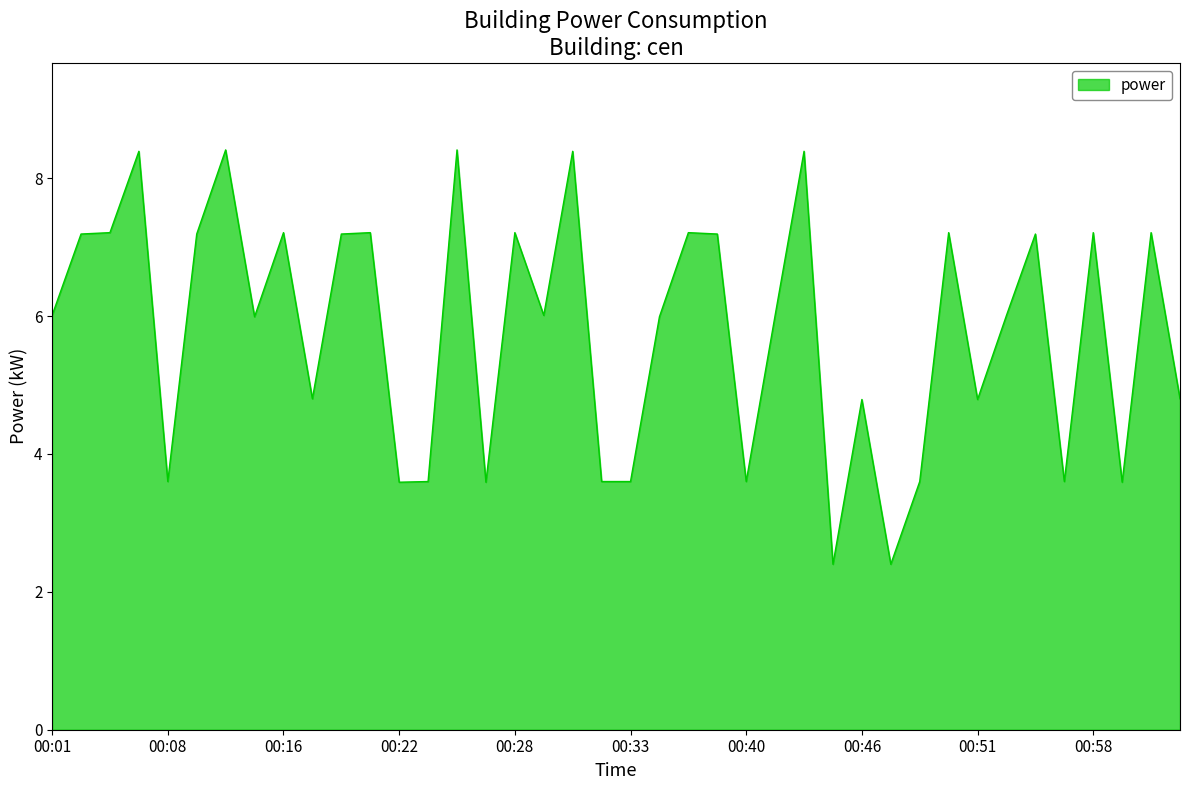

What is the maximum value shown in the chart?

8.4